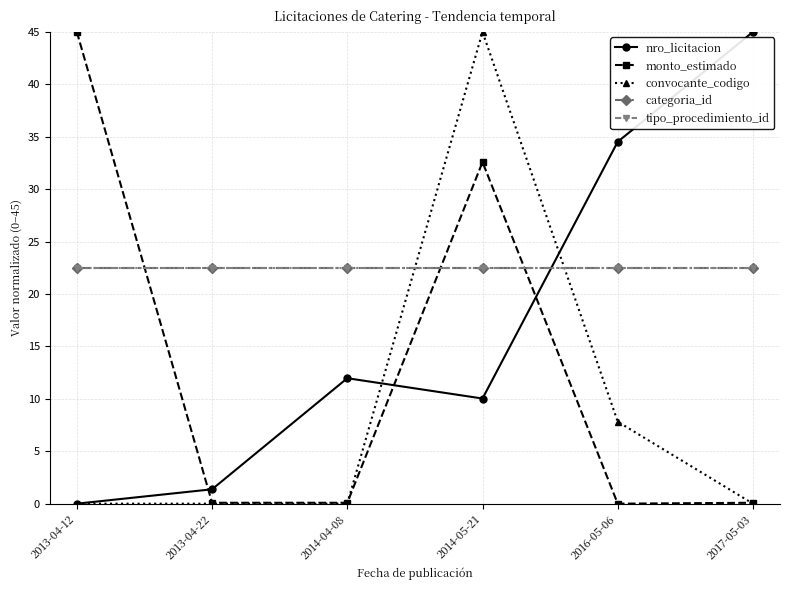

Does the chart have visible grid lines?

Yes